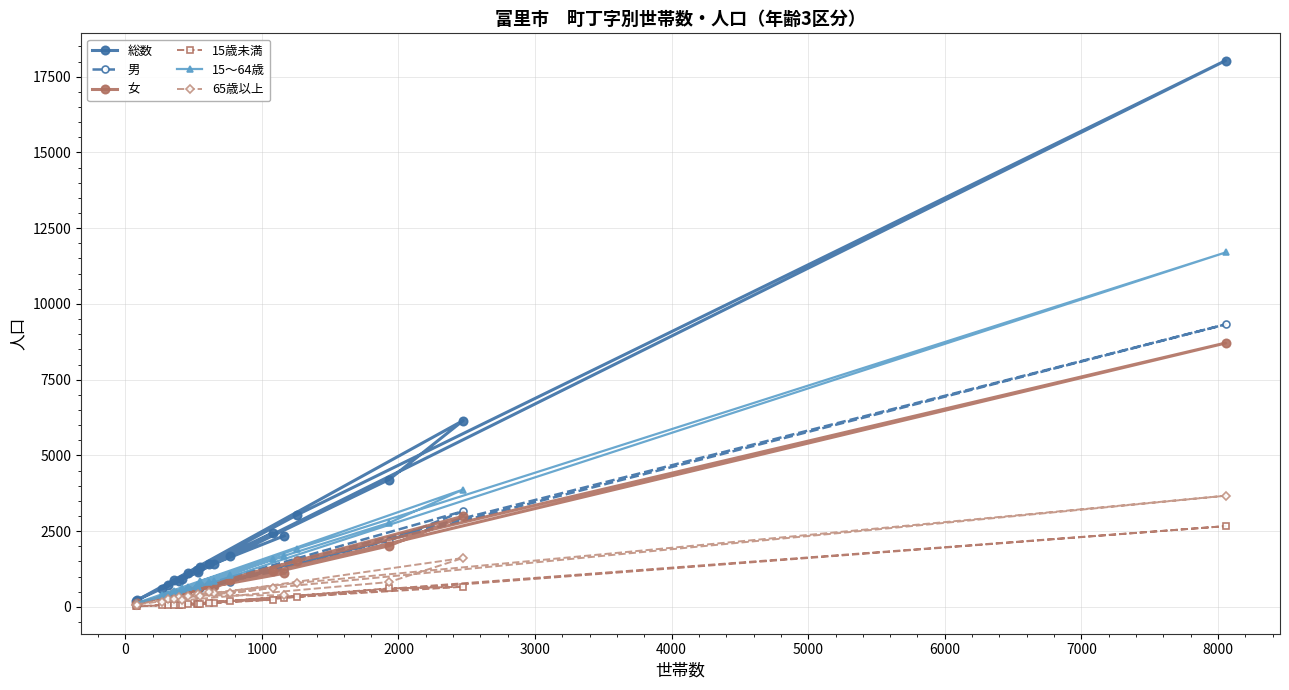

True or false: 男 has more than 0 interior local peaks.

True